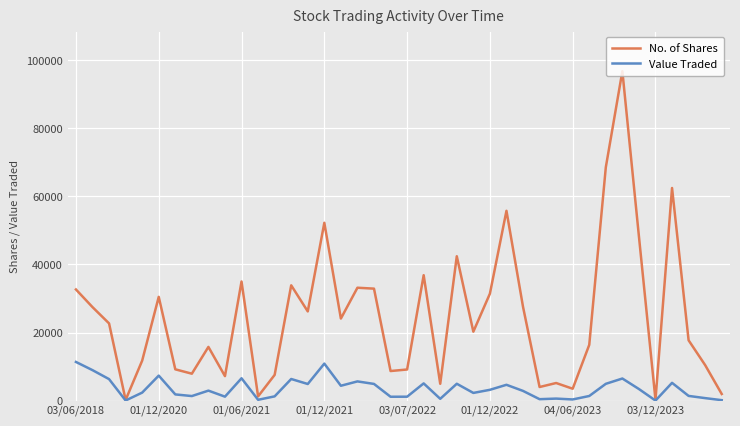

Which series has the largest range (max minus min)?

No. of Shares